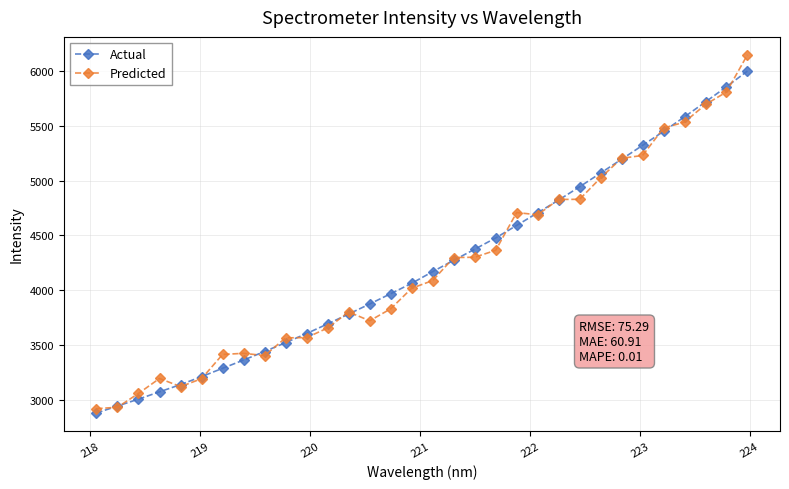

What is the highest value of the Actual series?

5998.1